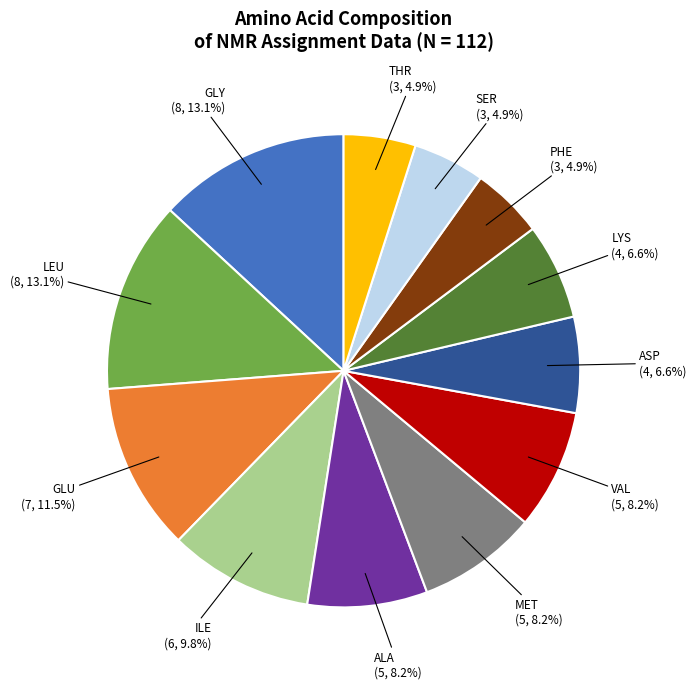

Is there any slice that represents more than half of the pie?

No